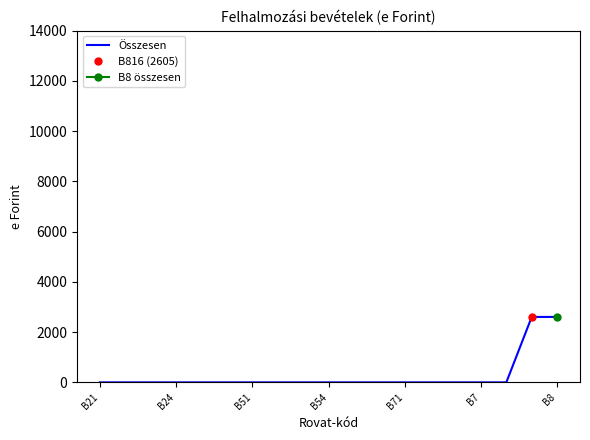

At which label is the value closest to 1302?

B21